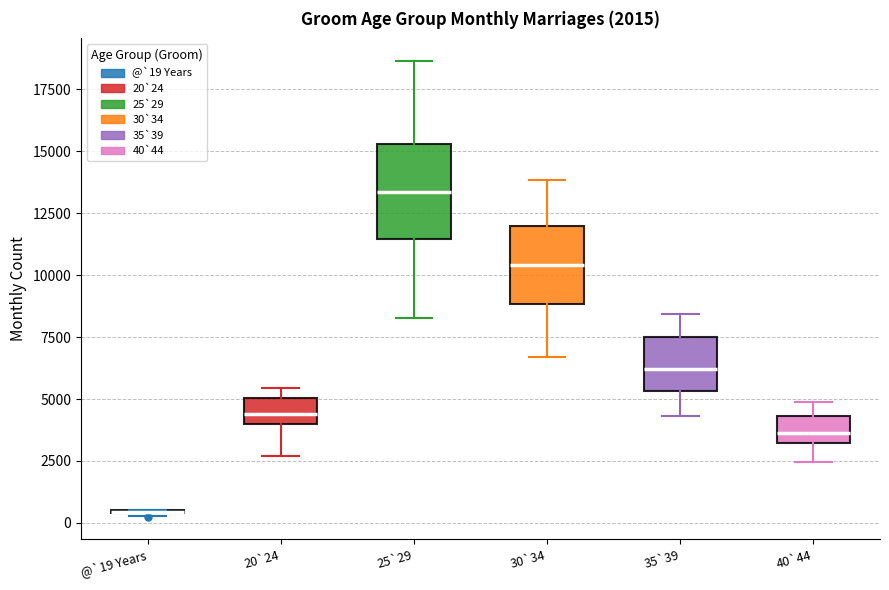

Which box is the tallest, from its lower edge to its upper edge?

25`29